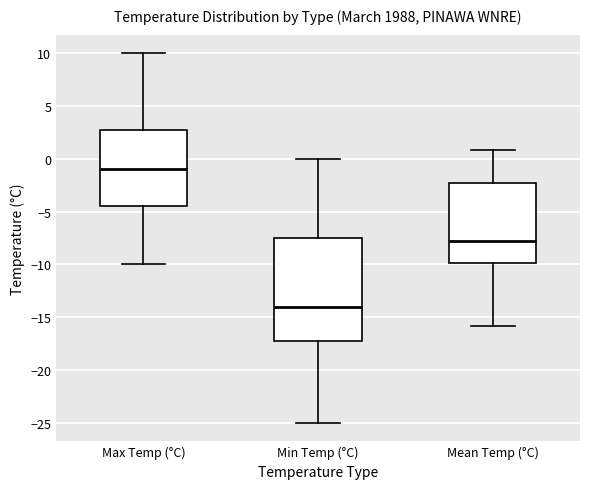

Which box's median line is the highest?

Max Temp (°C)